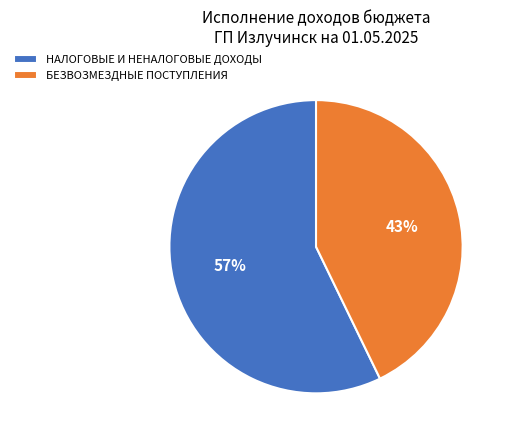

Is there any slice that represents more than half of the pie?

Yes